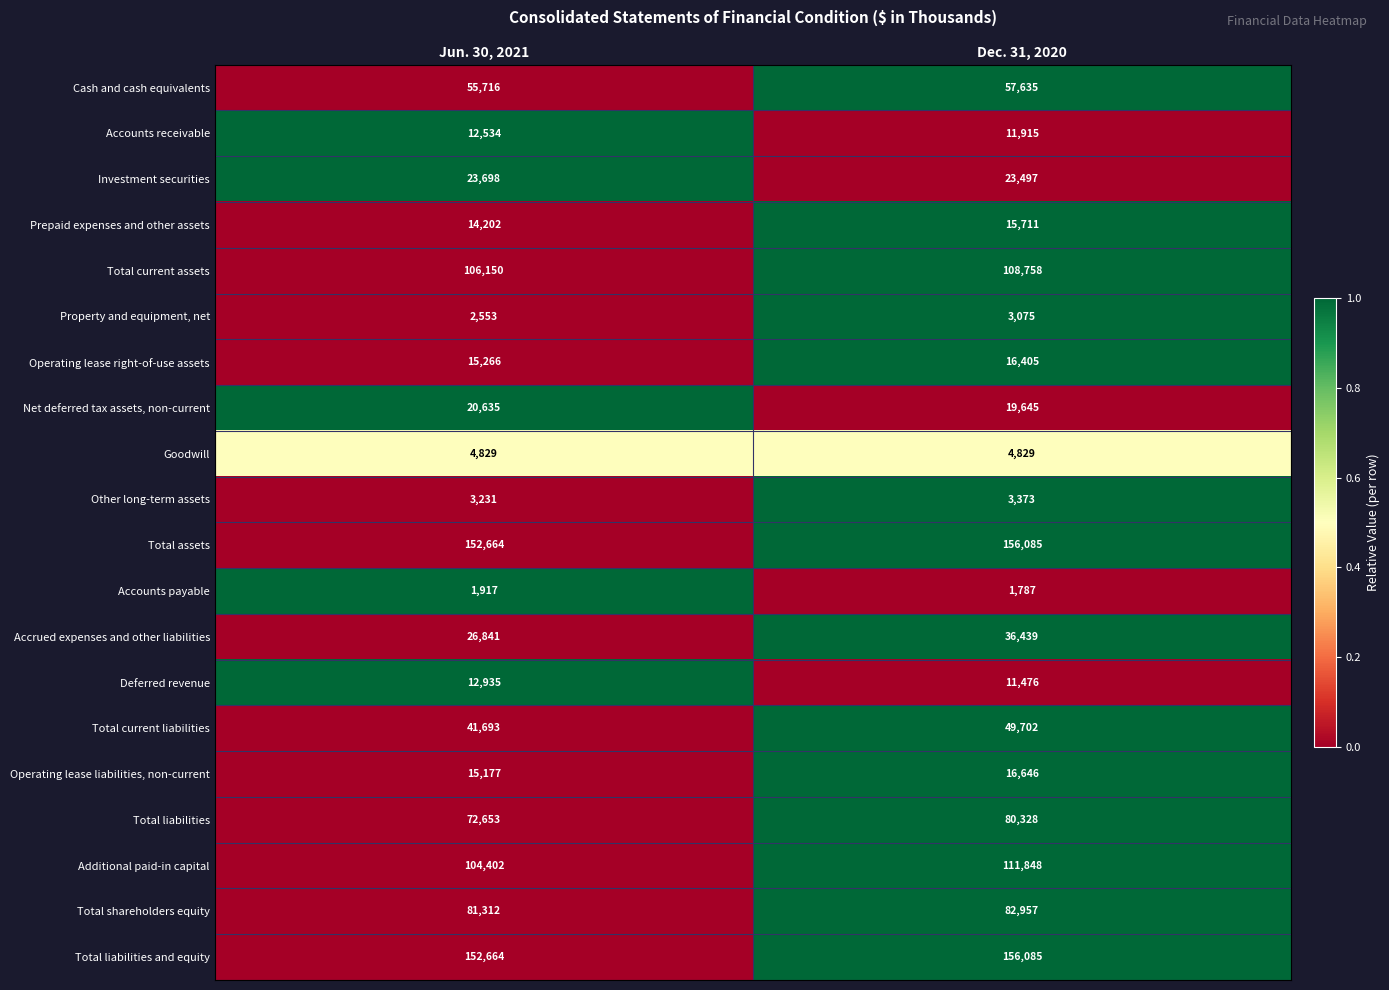

Is it true that Total current assets equals 106150 at Jun. 30, 2021?

True